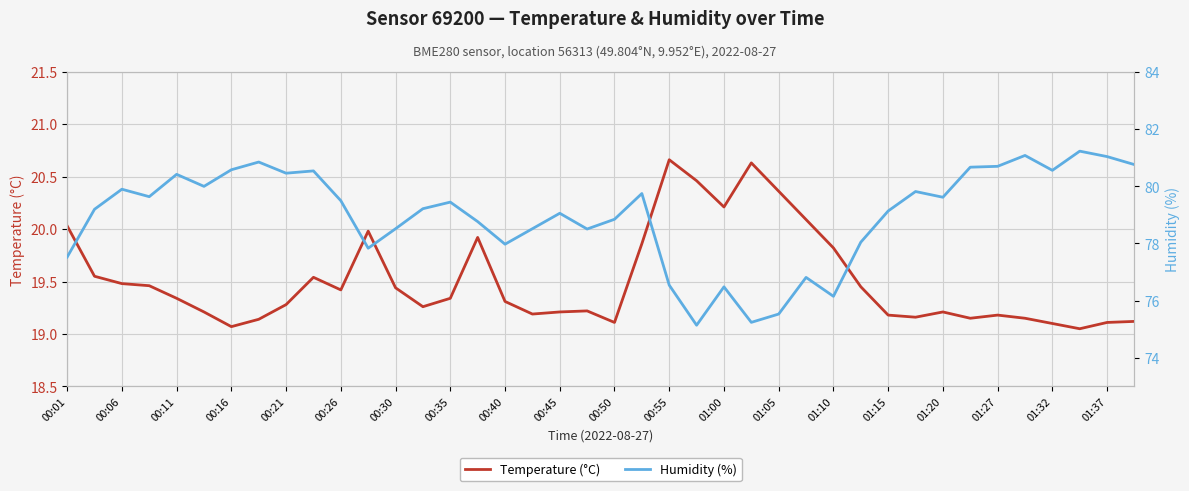

How many lines are shown in the chart?

2